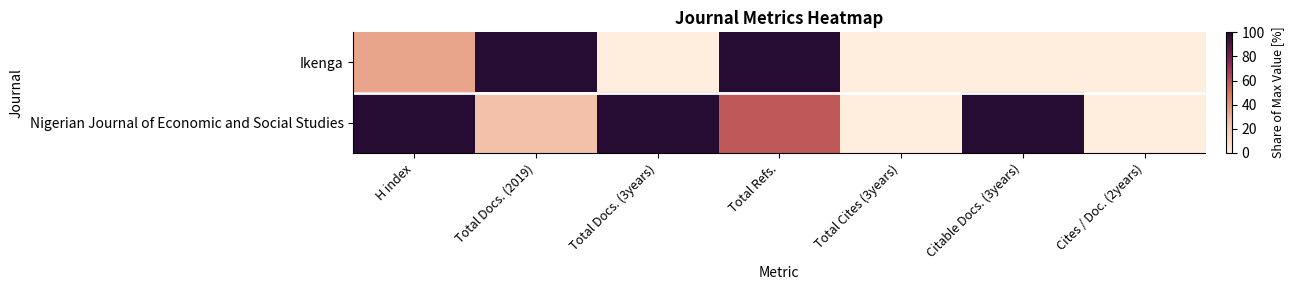

Which series changed the most between Total Docs. (2019) and Total Refs.?

Nigerian Journal of Economic and Social Studies